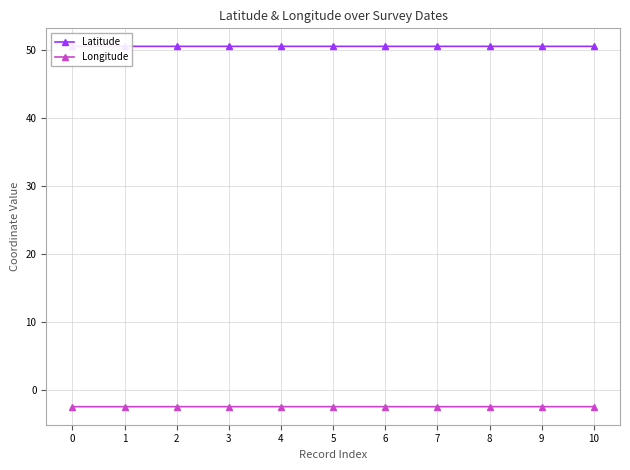

Which series has the largest range (max minus min)?

Longitude